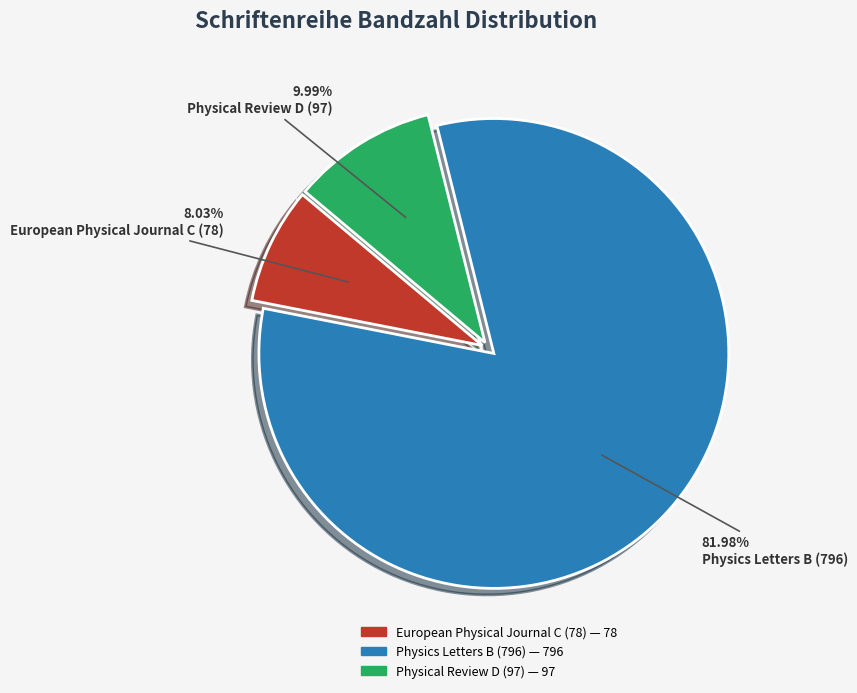

Which slice is the largest?

Physics Letters B (796)